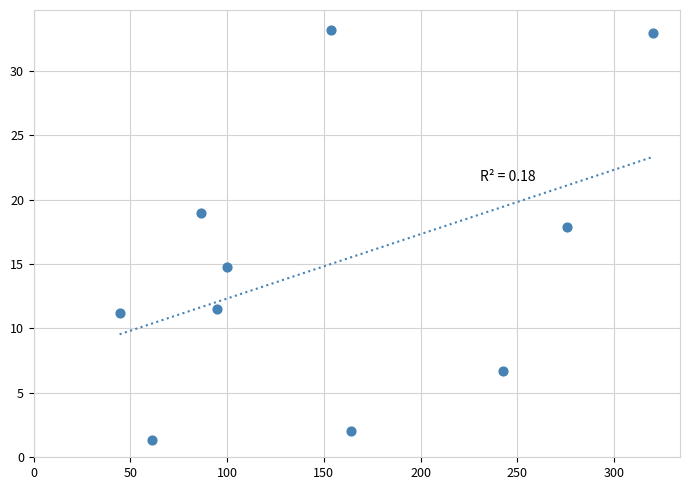

What Y value in the scatter plot is closest to 17?

17.9